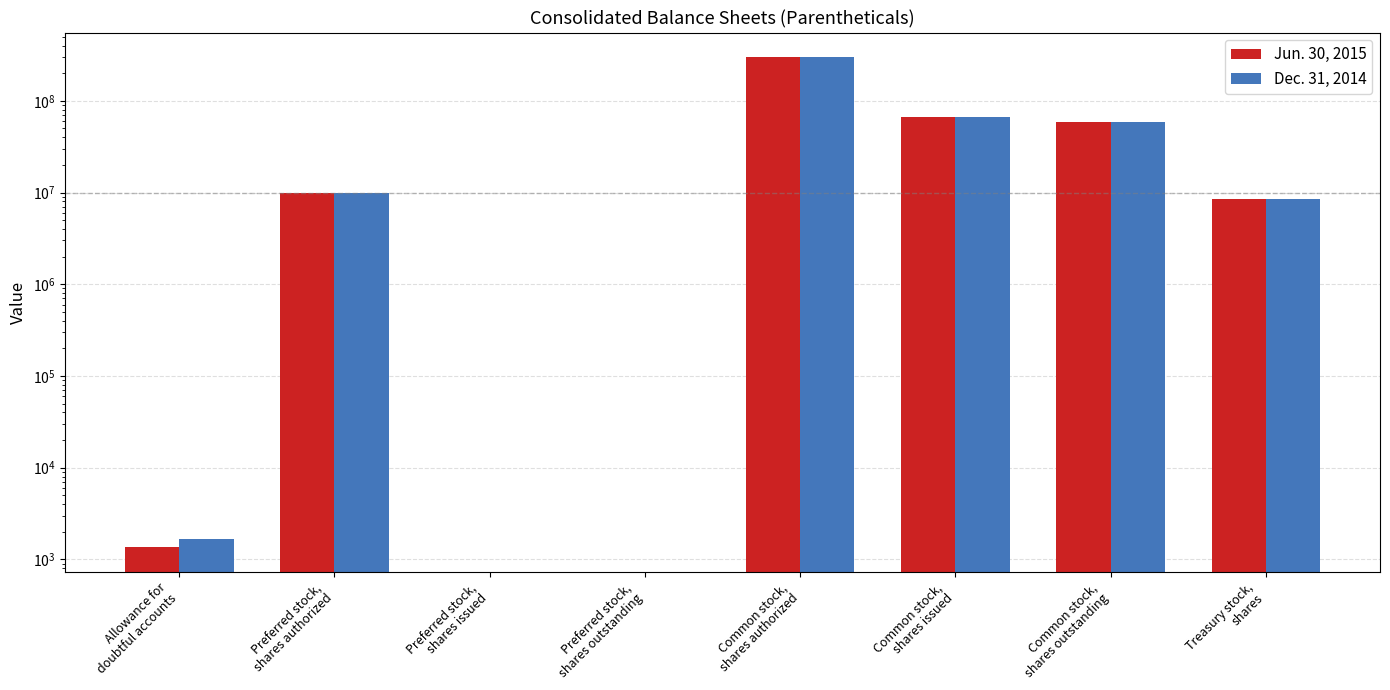

What are all the series names shown in the legend?

Jun. 30, 2015, Dec. 31, 2014